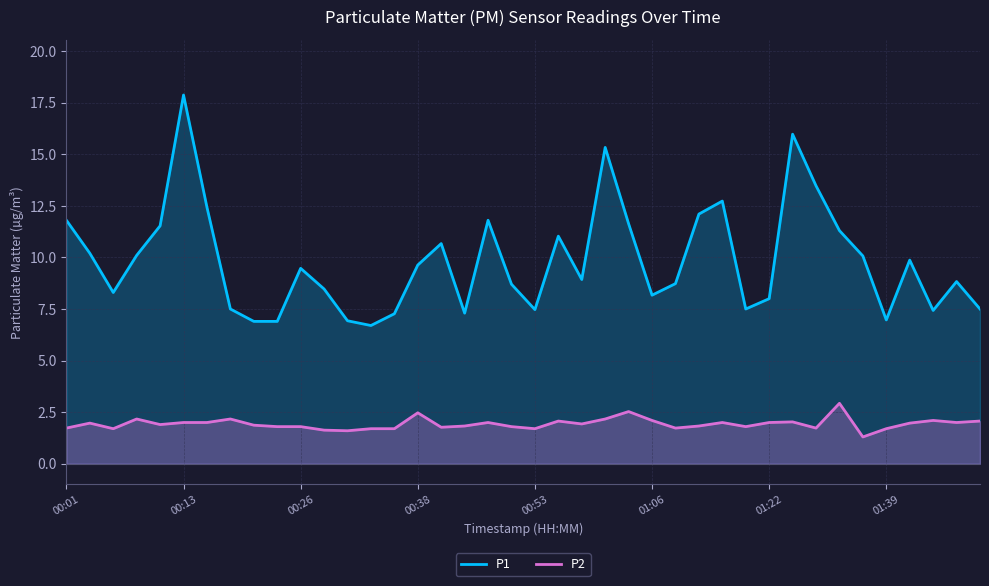

What is the value of the P1 point at the 19th from the left?

11.8